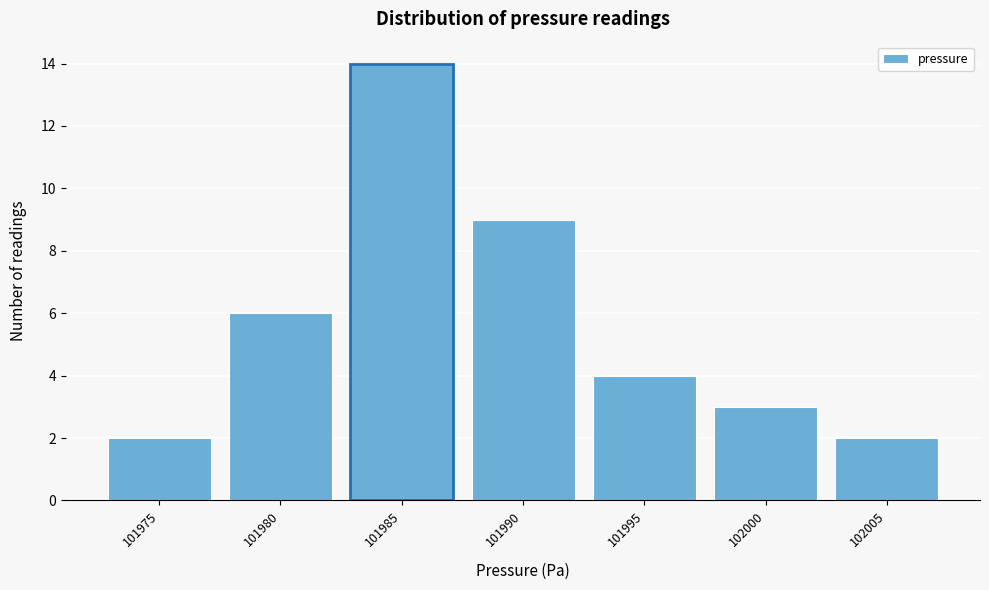

Reading left to right, list all the values displayed in this chart.

2	6	14	9	4	3	2